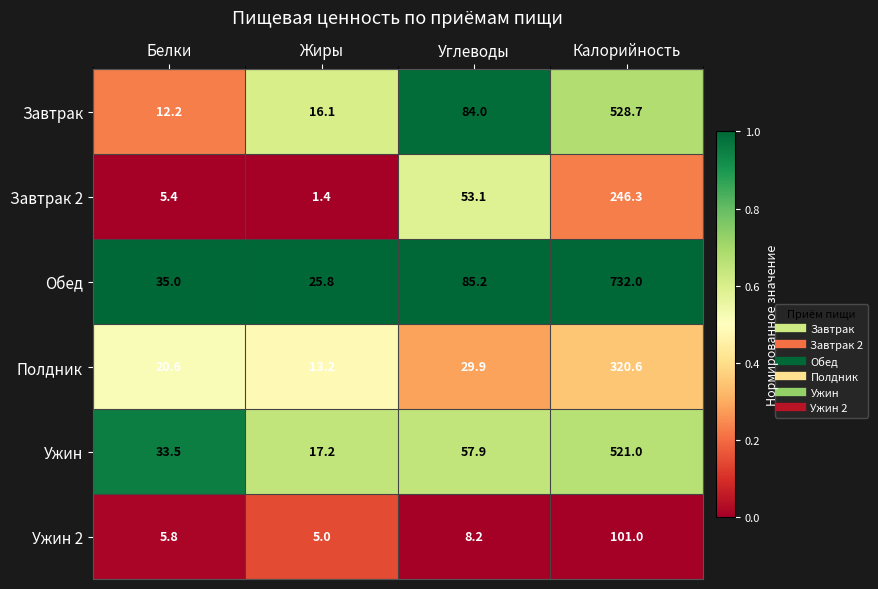

Where is Полдник nearest to the value 166?

Углеводы